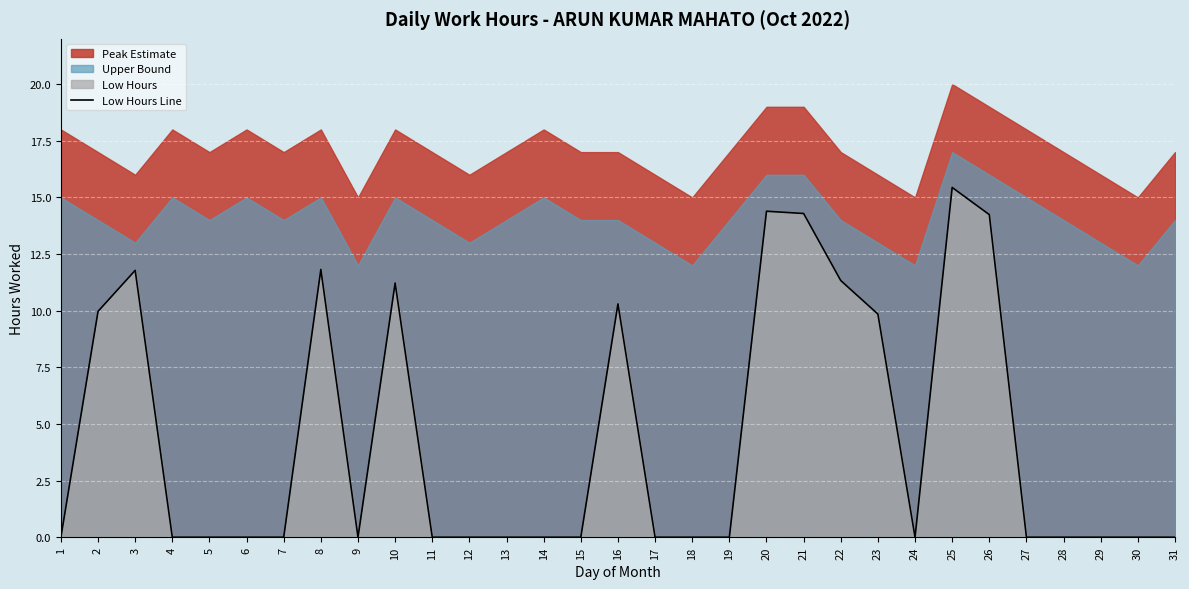

Reading left to right, what are all the values shown in this chart?

1=0.0	2=10.0	3=11.8	4=0.0	5=0.0	6=0.0	7=0.0	8=11.8	9=0.0	10=11.2	11=0.0	12=0.0	13=0.0	14=0.0	15=0.0	16=10.3	17=0.0	18=0.0	19=0.0	20=14.4	21=14.3	22=11.3	23=9.8	24=0.0	25=15.4	26=14.2	27=0.0	28=0.0	29=0.0	30=0.0	31=0.0